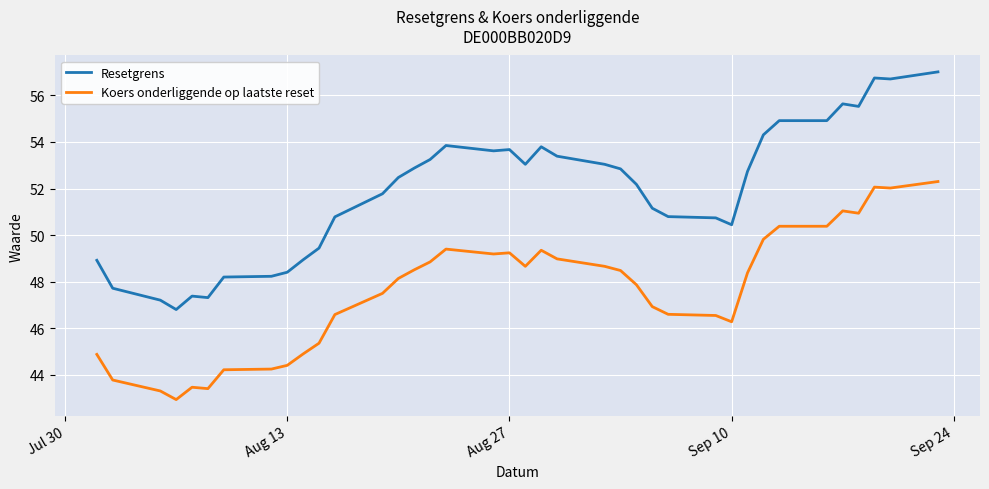

Which series has the widest spread of values?

Resetgrens